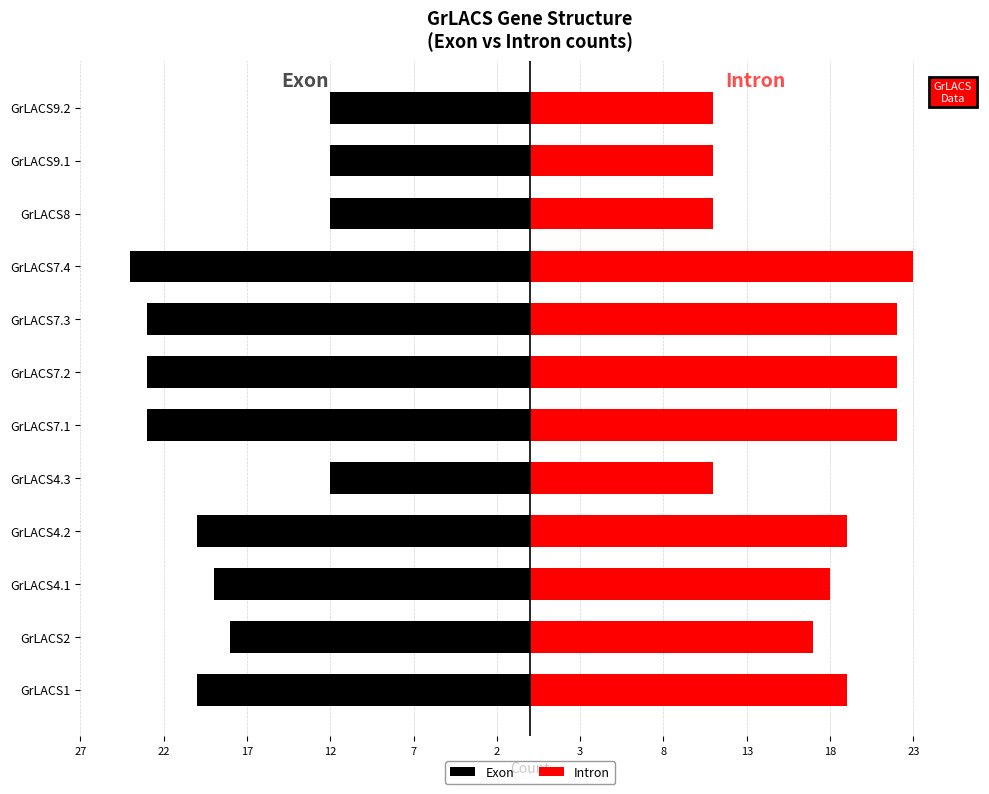

Rank the series by their maximum value, from highest to lowest.

Intron, Exon